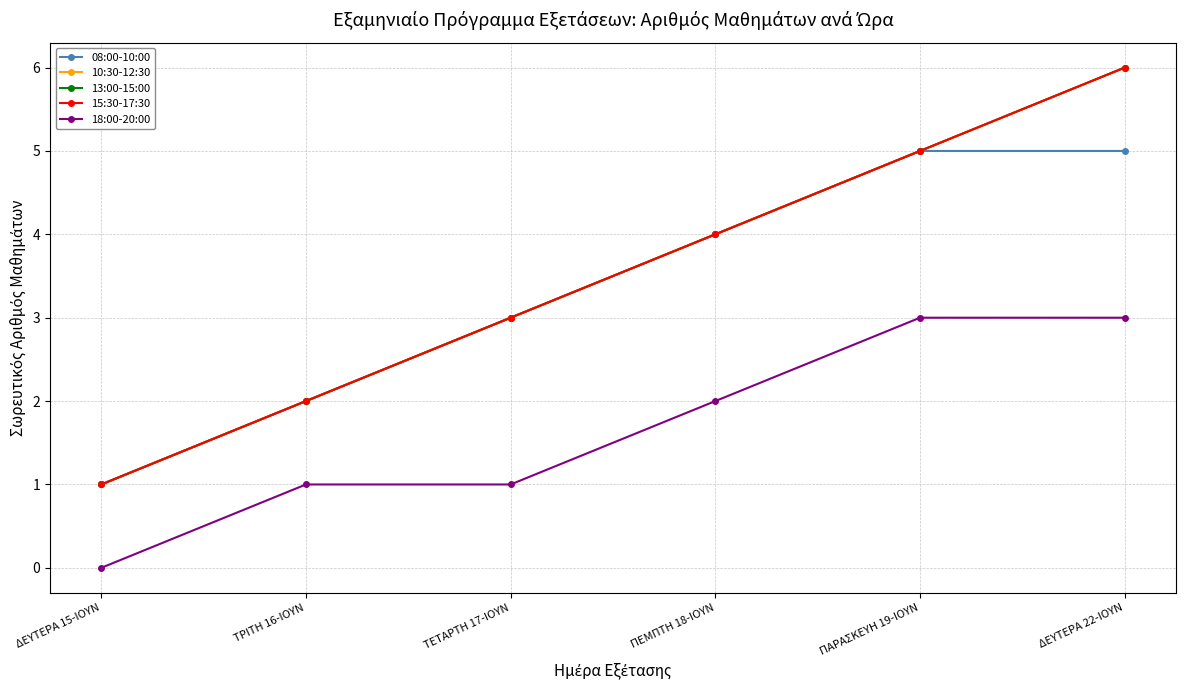

Is it true that 15:30-17:30 equals 2 at ΤΡΙΤΗ 16-ΙΟΥΝ?

True